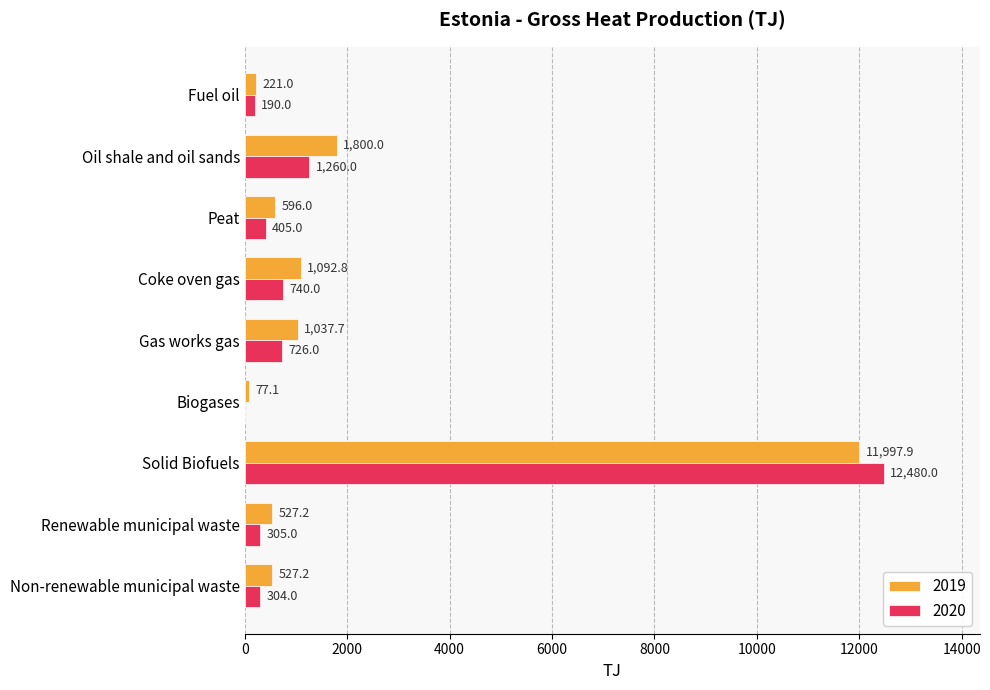

Is it true that 2020 equals 1260.0 at Oil shale and oil sands?

True